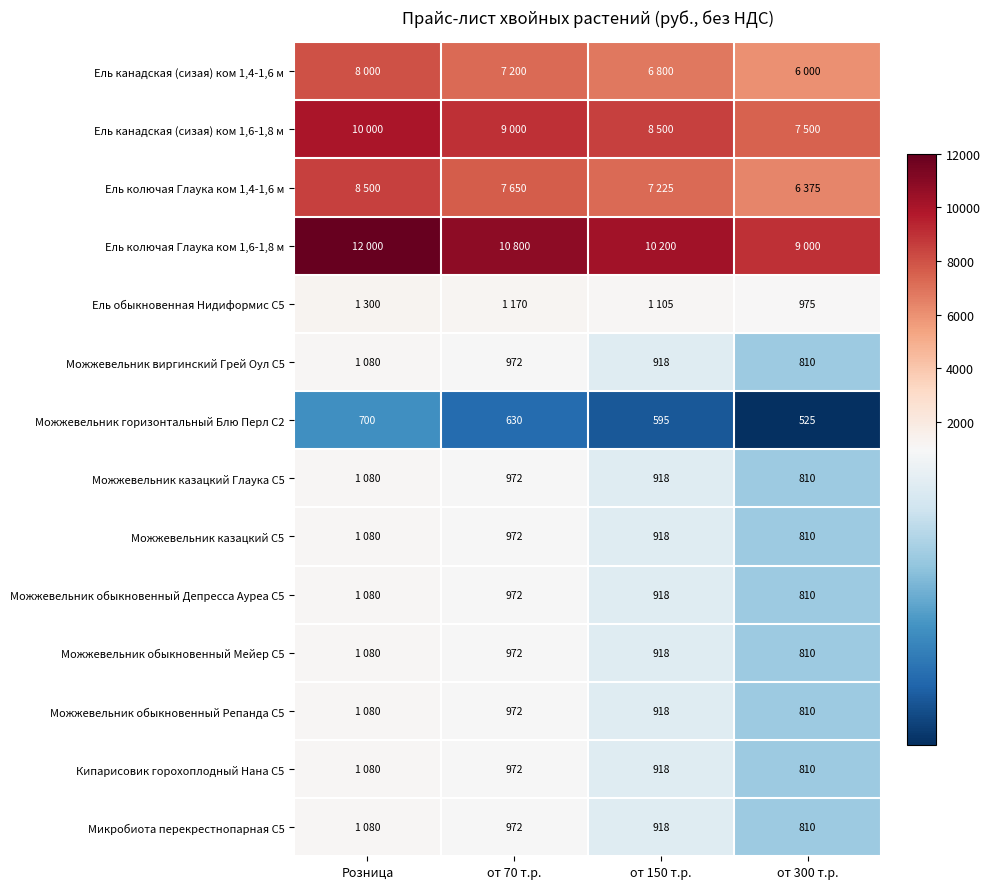

What is the minimum value shown in the chart?

525